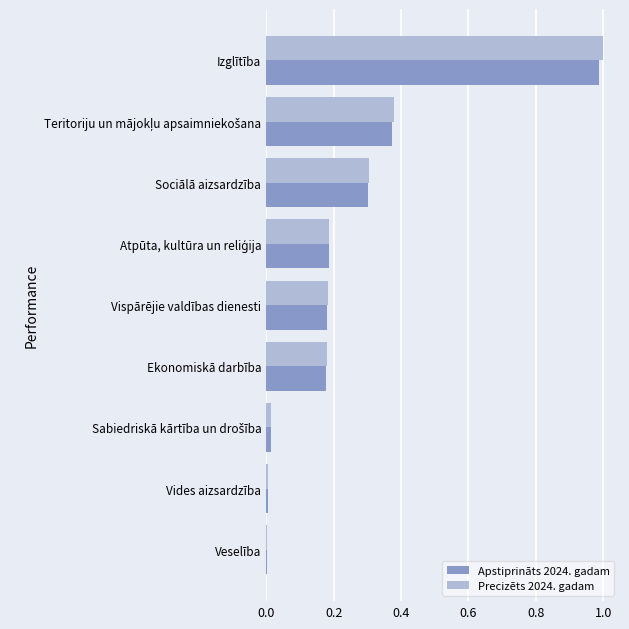

At which category is the sum across all series the highest?

Izglītība